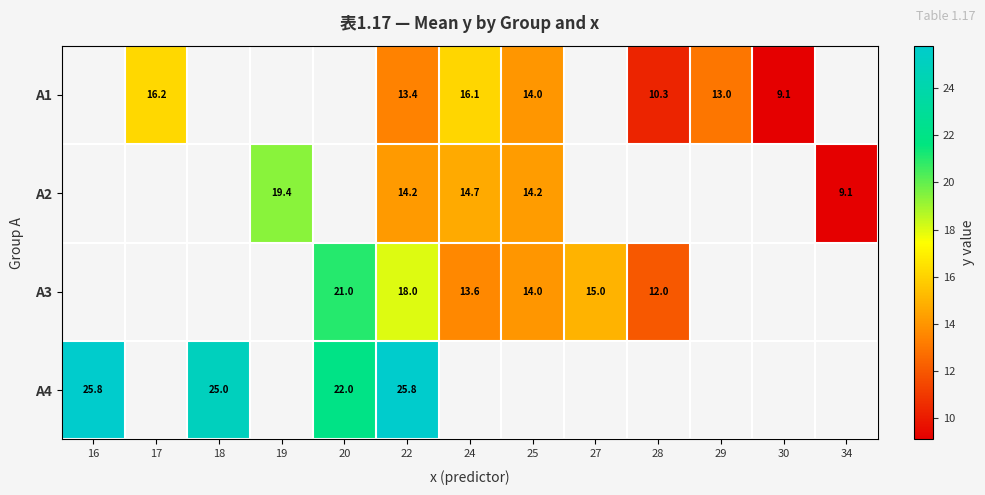

The A1 series shows 9.1 at 30. True or false?

True